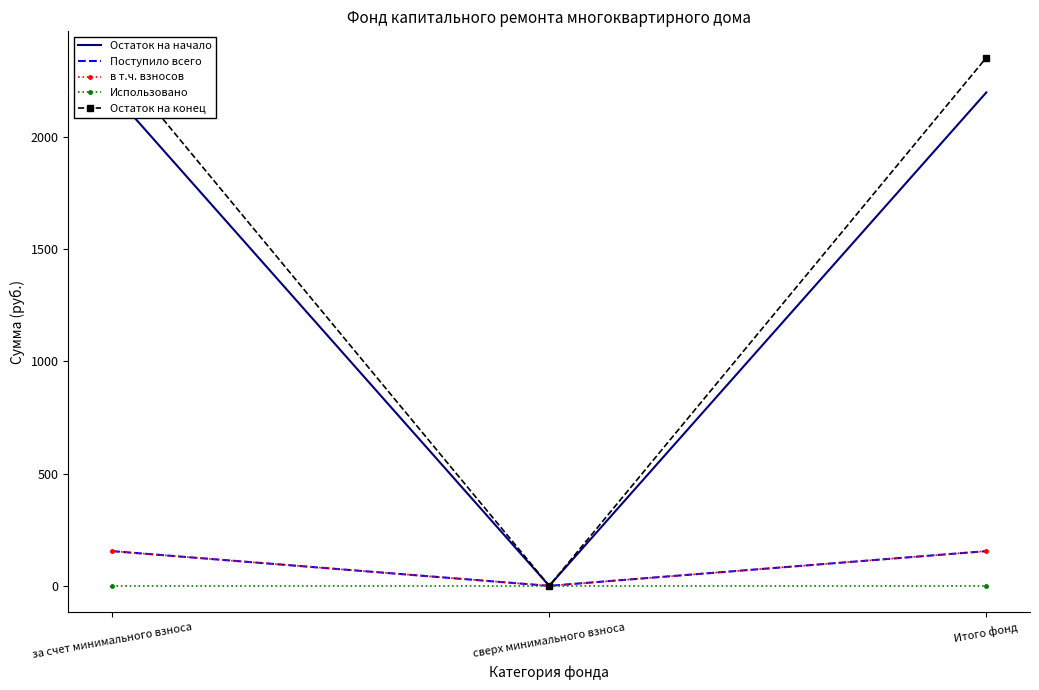

Reading right to left, what are all the values shown in this chart?

Остаток на начало: Итого фонд=2198.1	сверх минимального взноса=0.0	за счет минимального взноса=2198.1
Поступило всего: Итого фонд=154.6	сверх минимального взноса=0.0	за счет минимального взноса=154.6
в т.ч. взносов: Итого фонд=154.6	сверх минимального взноса=0.0	за счет минимального взноса=154.6
Использовано: Итого фонд=0.0	сверх минимального взноса=0.0	за счет минимального взноса=0.0
Остаток на конец: Итого фонд=2352.7	сверх минимального взноса=0.0	за счет минимального взноса=2352.7